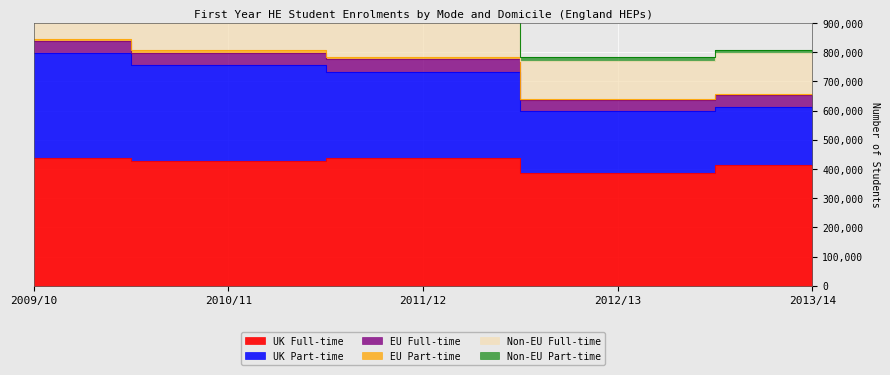

How many data points in UK Full-time are less than 426650?

2